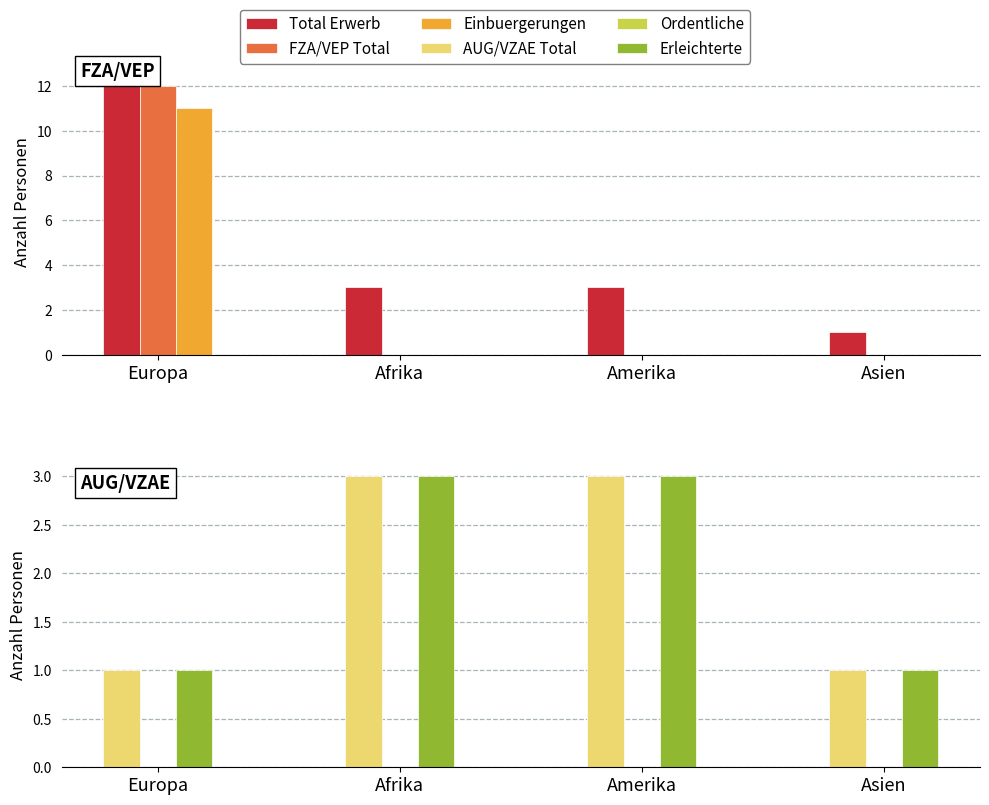

What position from the left is Europa?

1